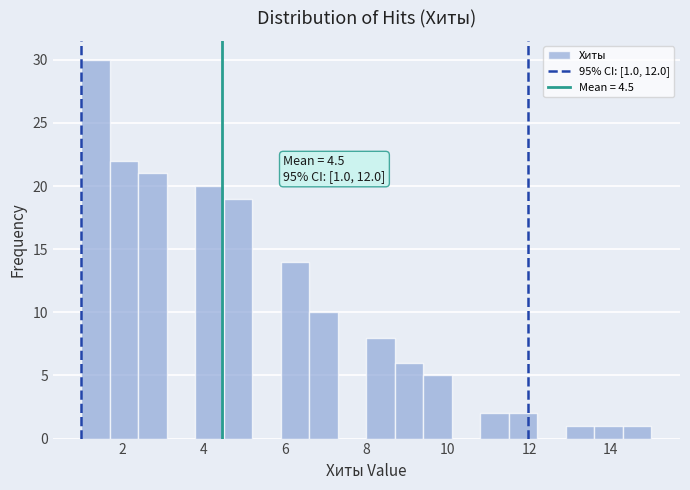

Read against the x-axis, roughly where is the centre of the tallest bar?

1.4